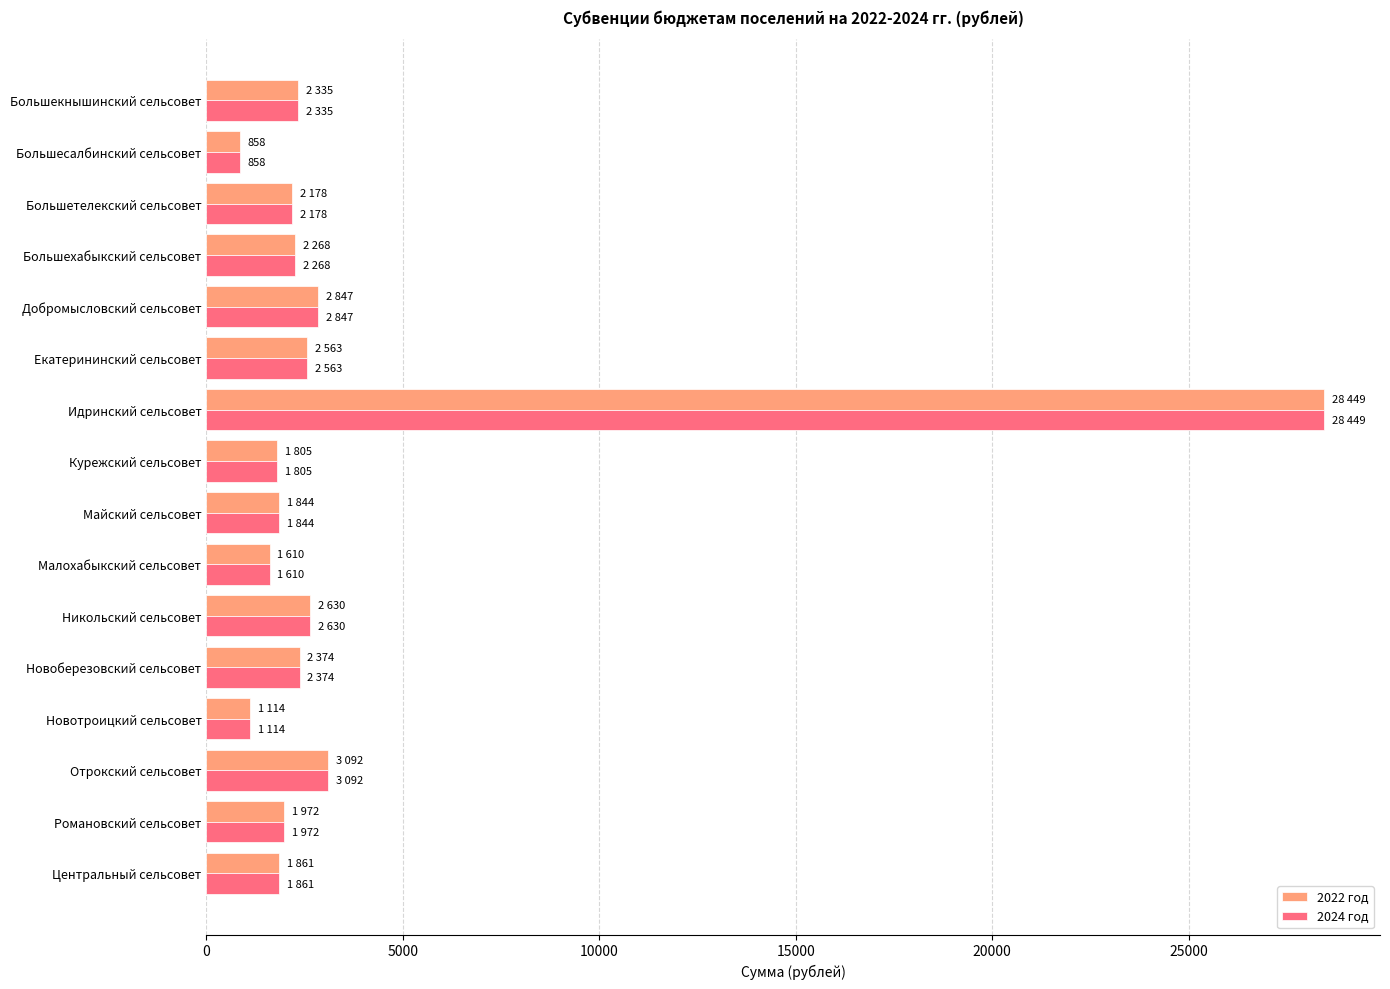

At which category is the sum across all series the highest?

Идринский сельсовет